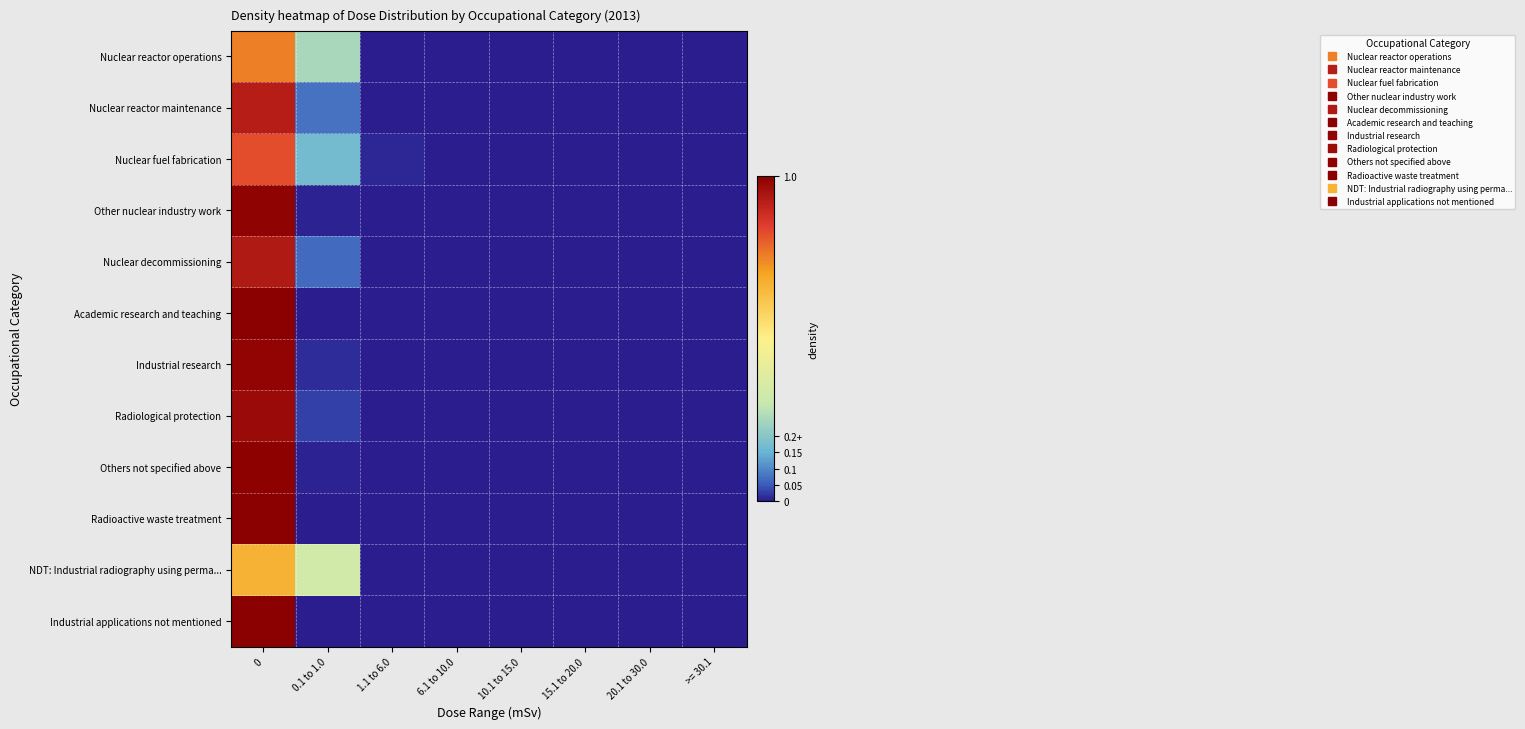

Which series has the largest range (max minus min)?

Academic research and teaching